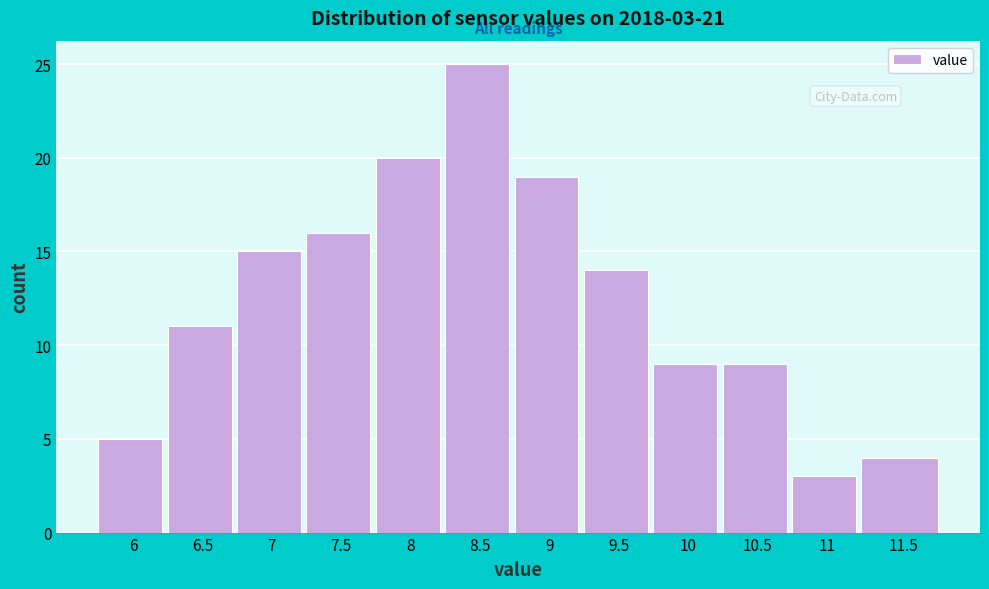

Reading right to left, transcribe all the data shown in this chart.

4	3	9	9	14	19	25	20	16	15	11	5